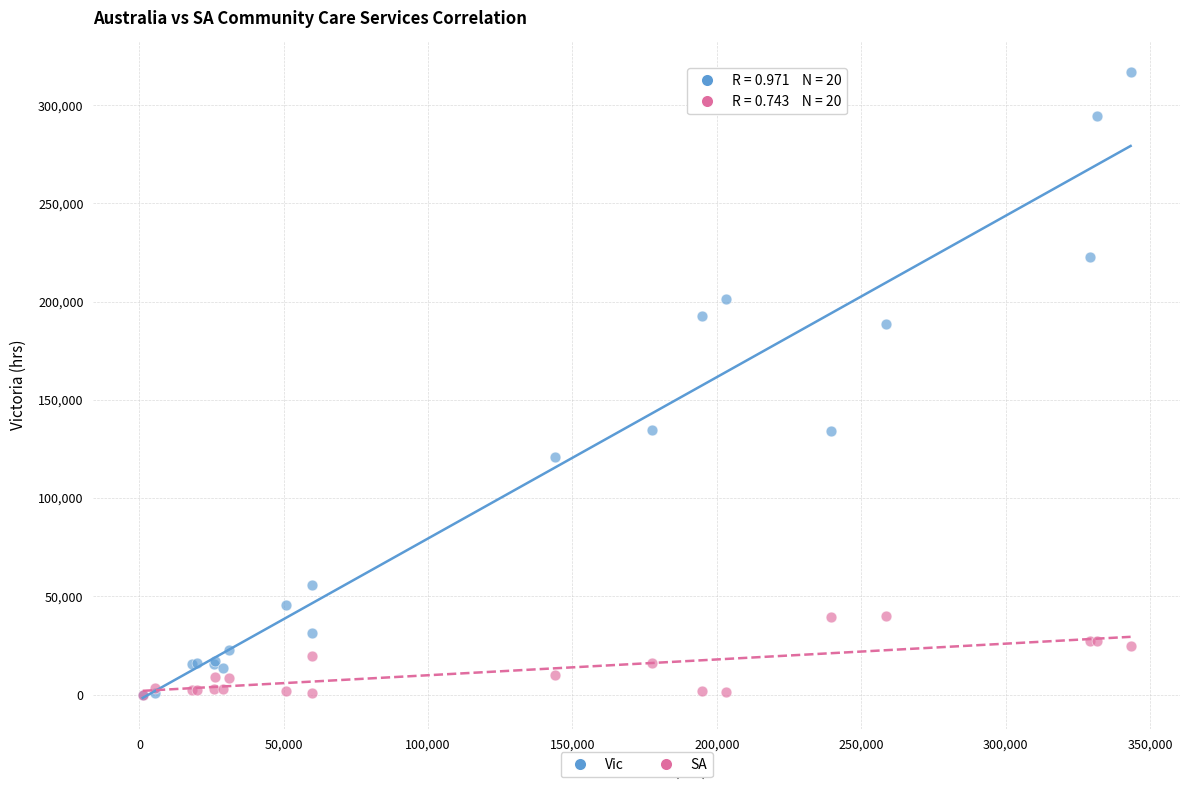

Which series has the widest spread of Y values?

Vic